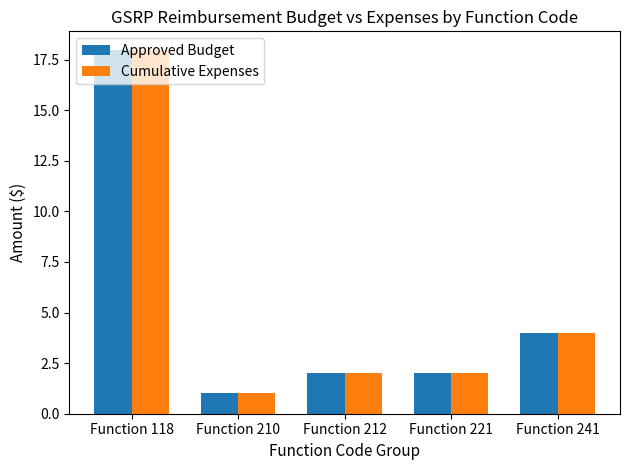

What is the difference between the Approved Budget values at Function 221 and Function 118?

16